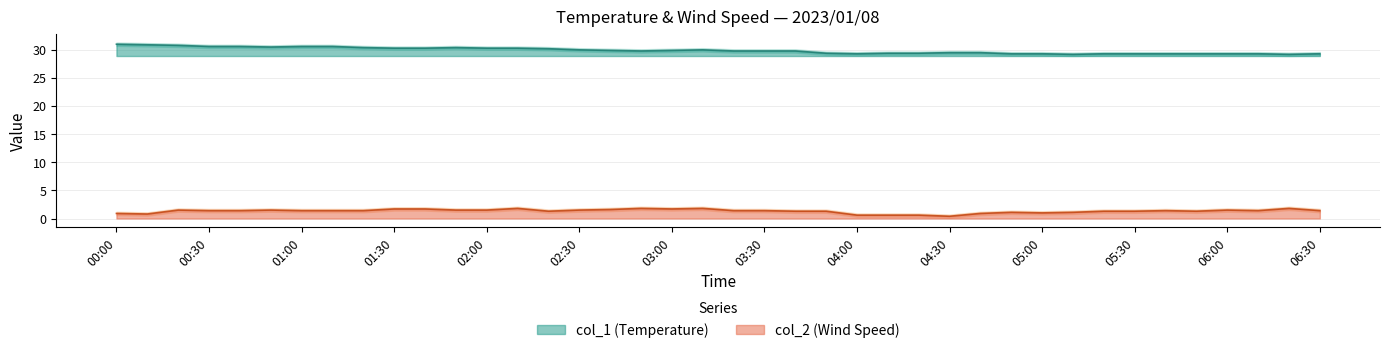

At how many categories does at least one series exceed 21?

40